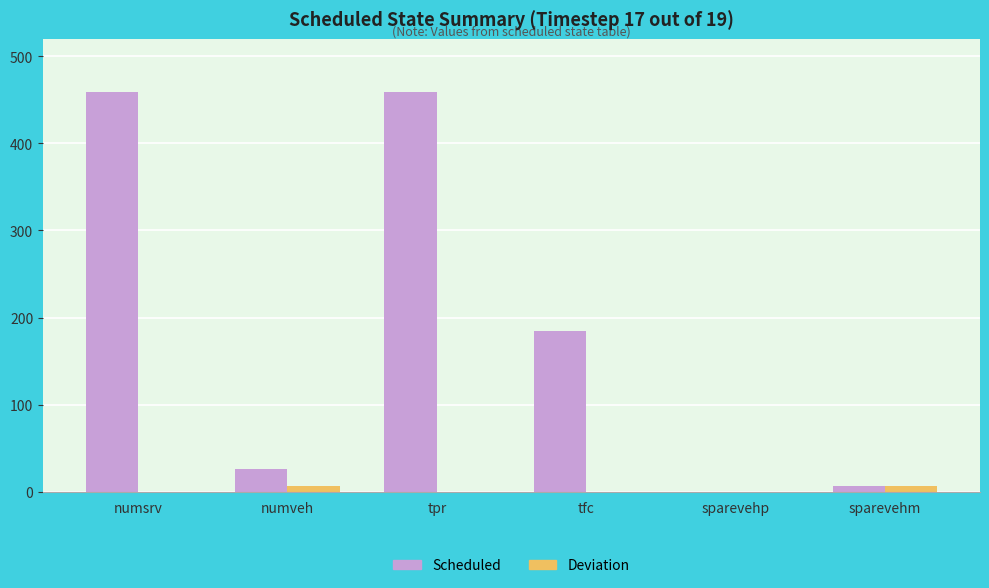

What is the maximum value shown in the chart?

459